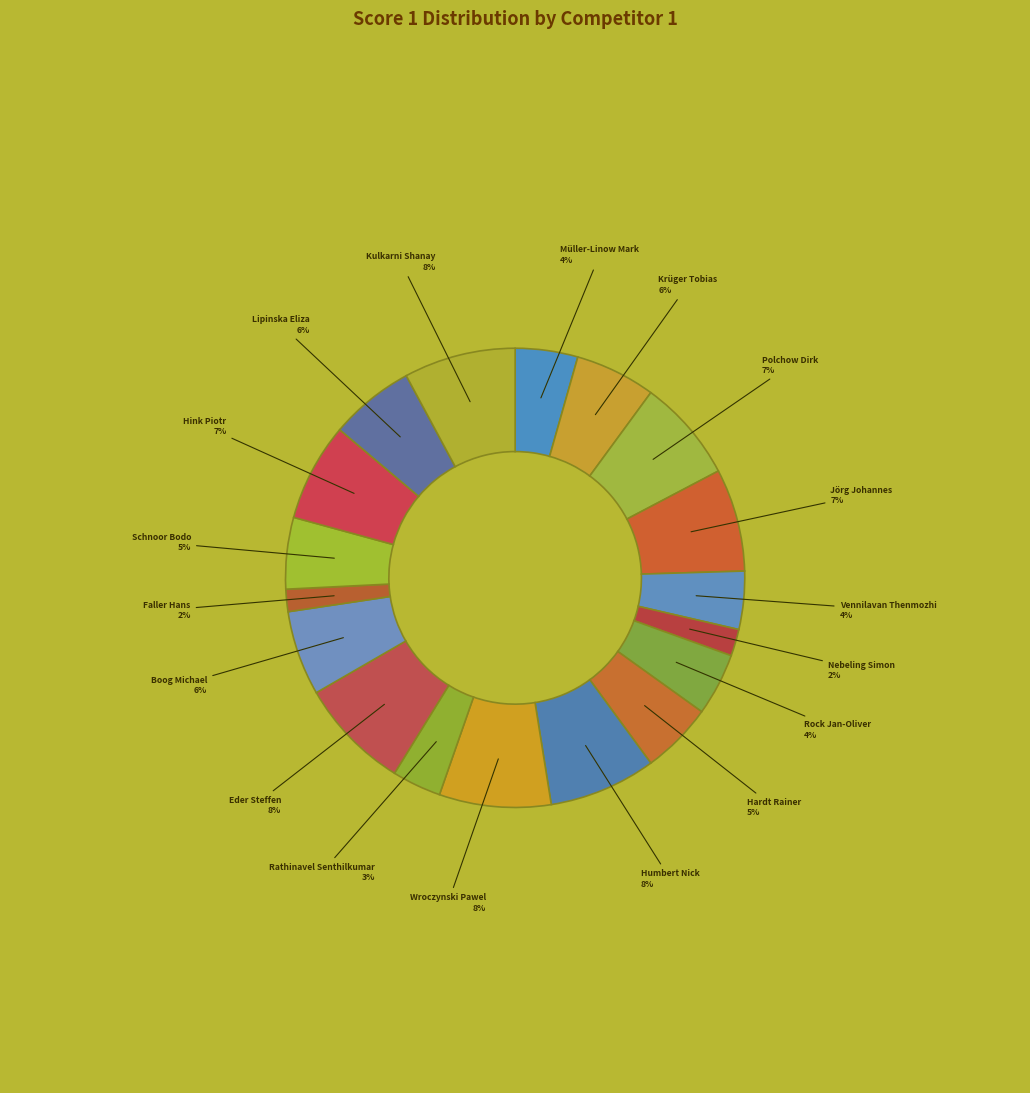

How many slices are in this pie chart?

18